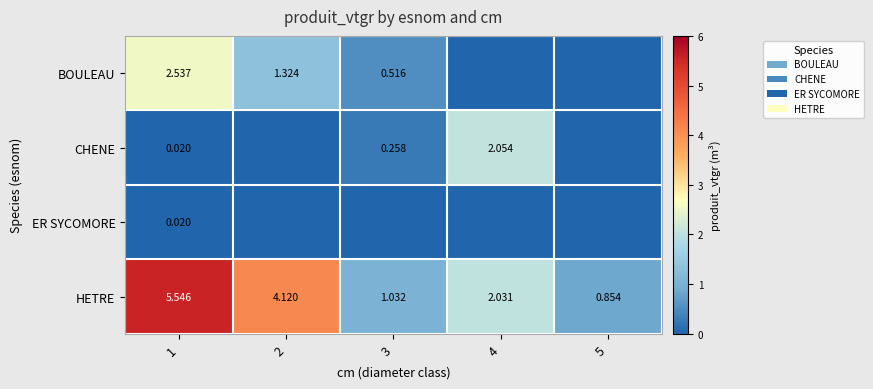

Is the value of HETRE at 1 greater than the value of ER SYCOMORE at 1?

Yes